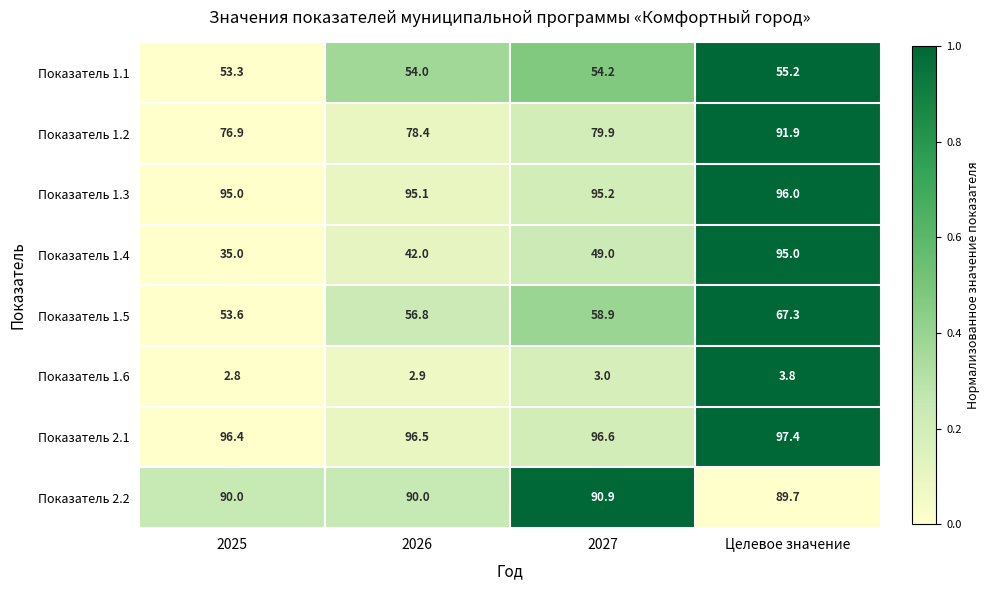

At how many categories does at least one series exceed 45?

4